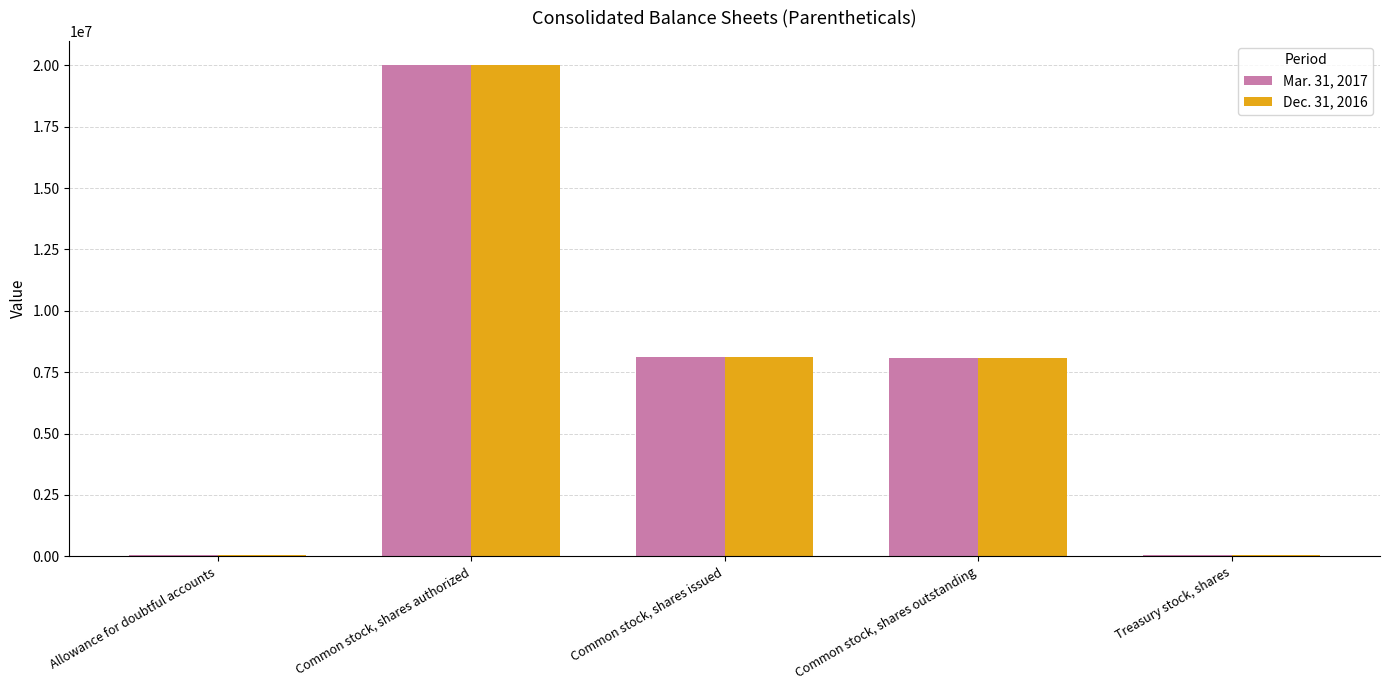

The Dec. 31, 2016 series shows 11925041 at Common stock, shares outstanding. True or false?

False